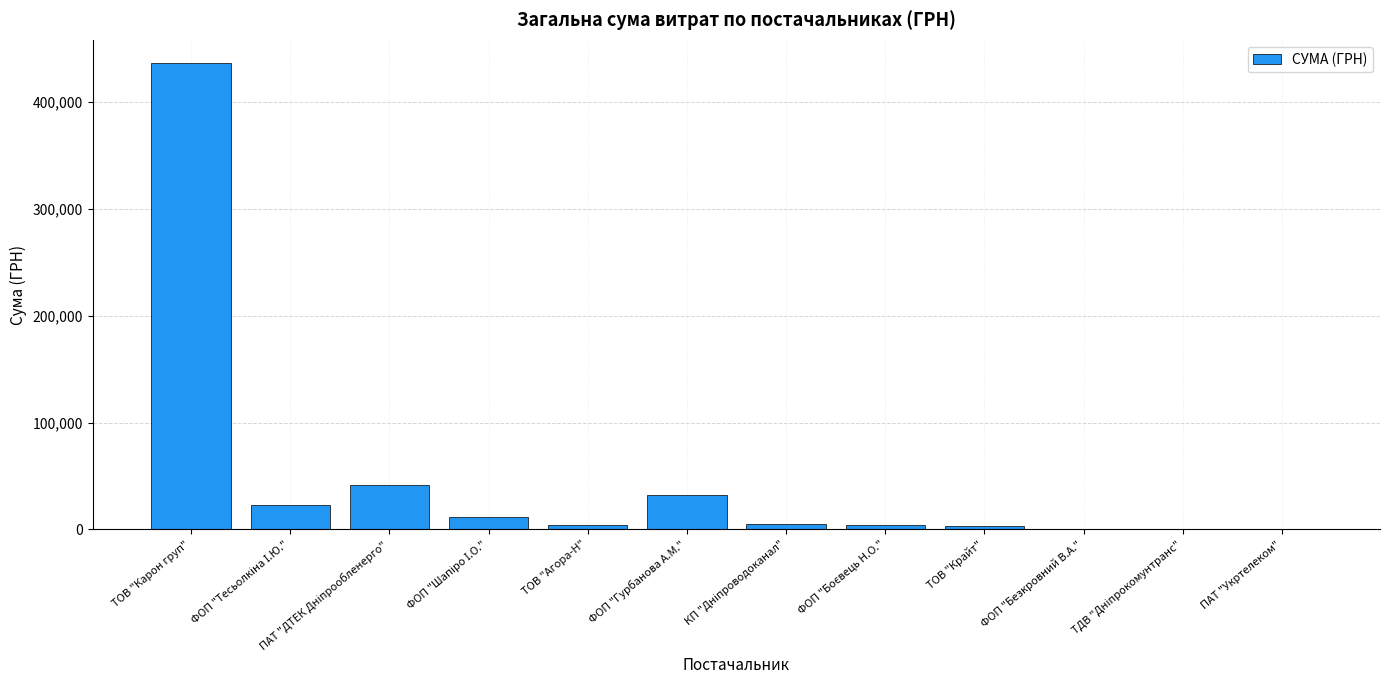

What is the greatest value displayed?

436580.3